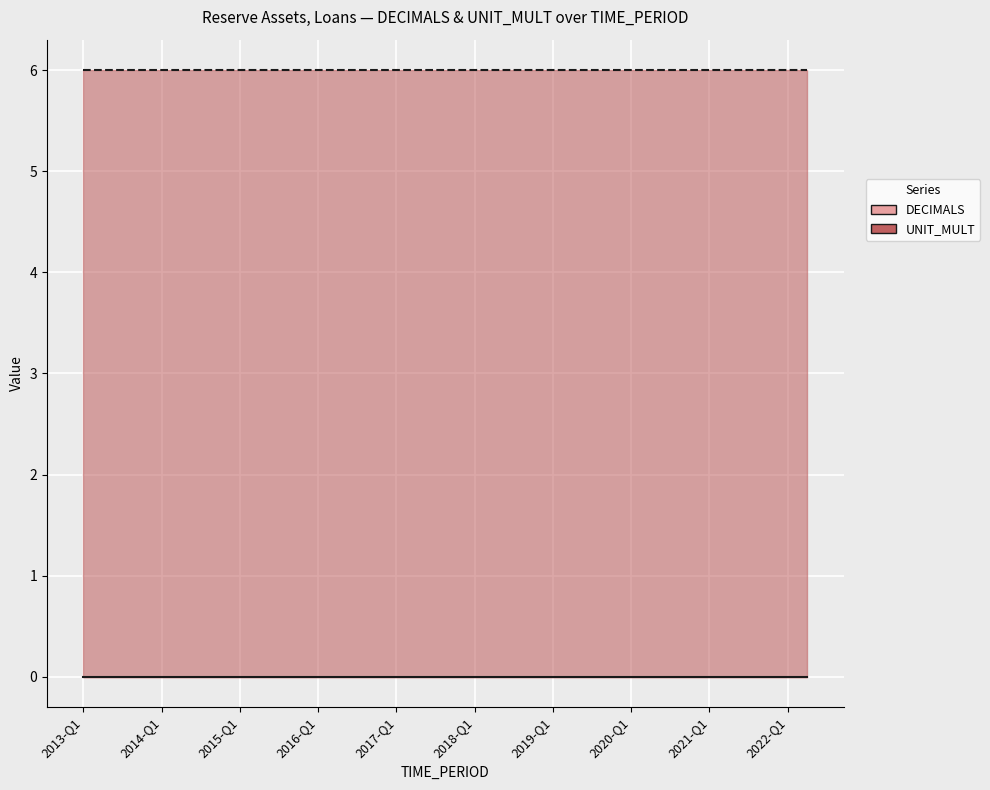

True or false: UNIT_MULT and DECIMALS intersect in this chart.

False